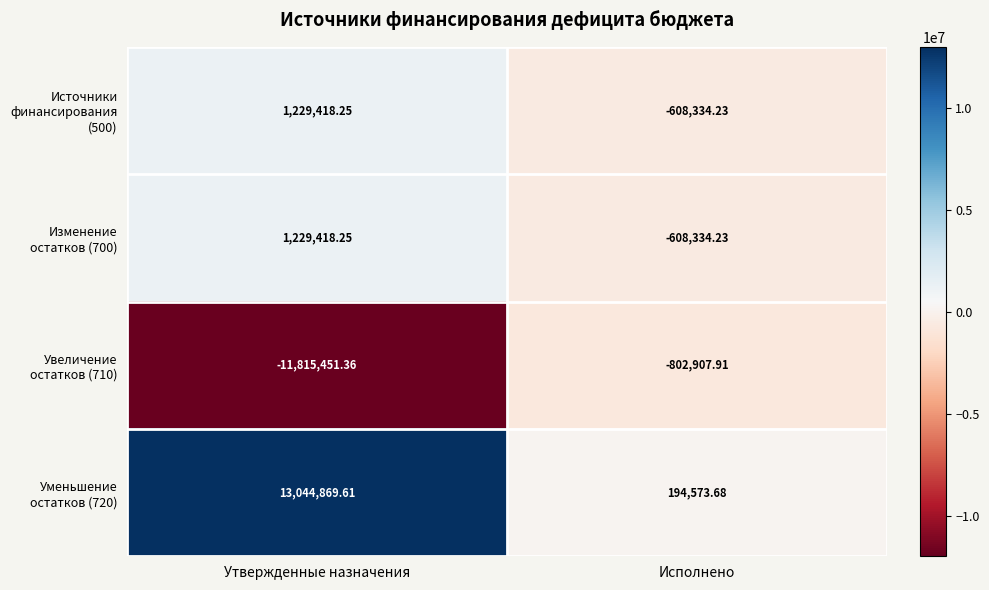

How many data points does each series have?

2